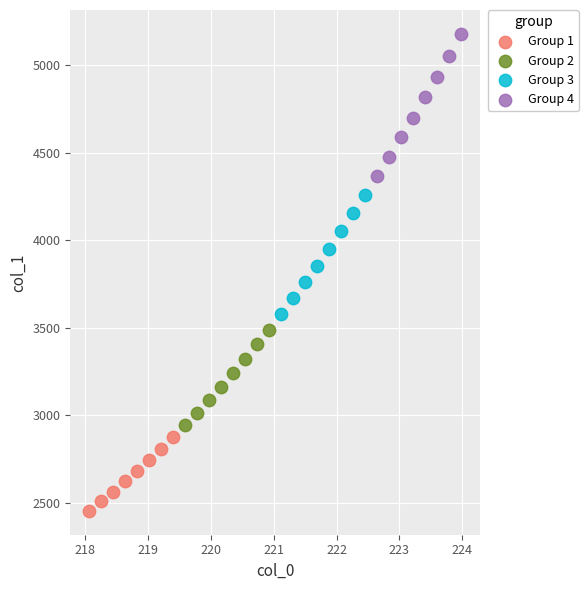

Which series contains the lowest Y value?

Group 1